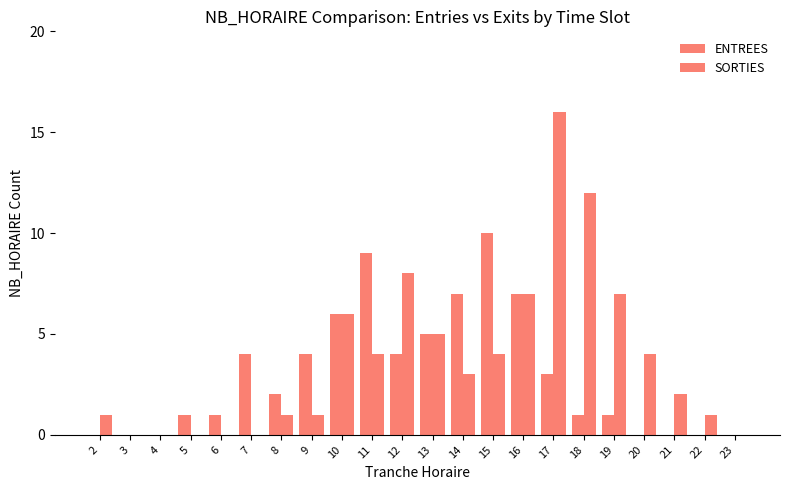

How many categories are shown in the chart?

22